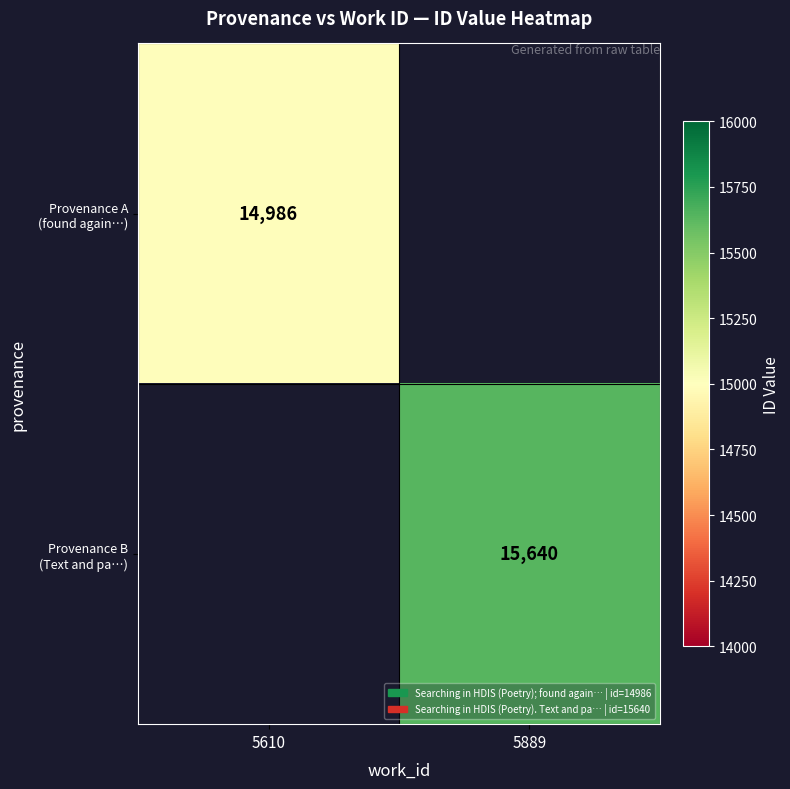

The value of Provenance B (Text and pa…) at 5889 is 15640.0. True or false?

True